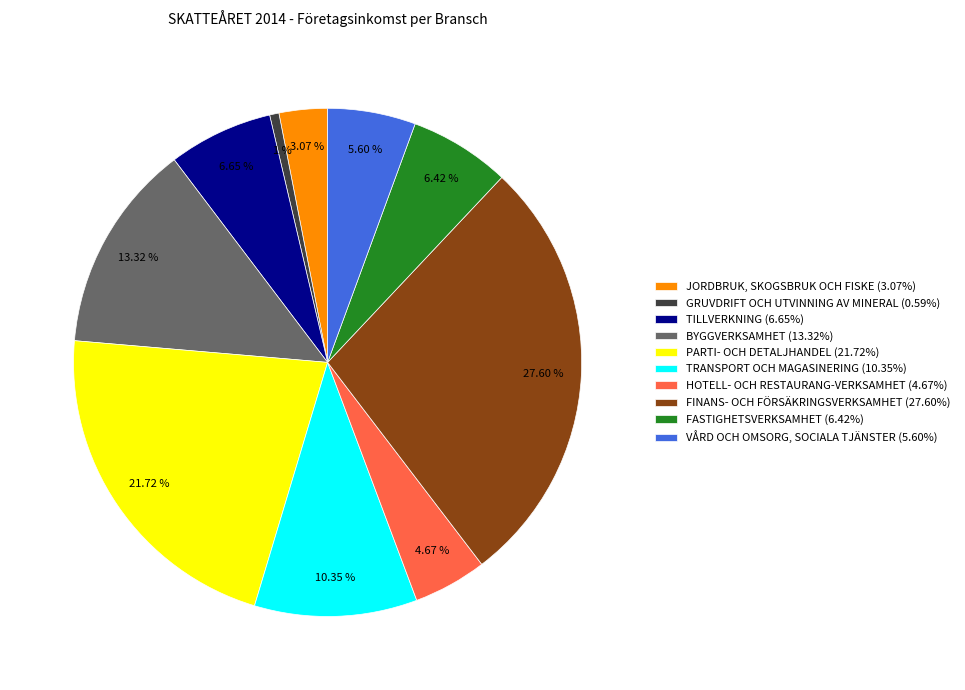

Is TRANSPORT OCH MAGASINERING the majority of the pie?

No